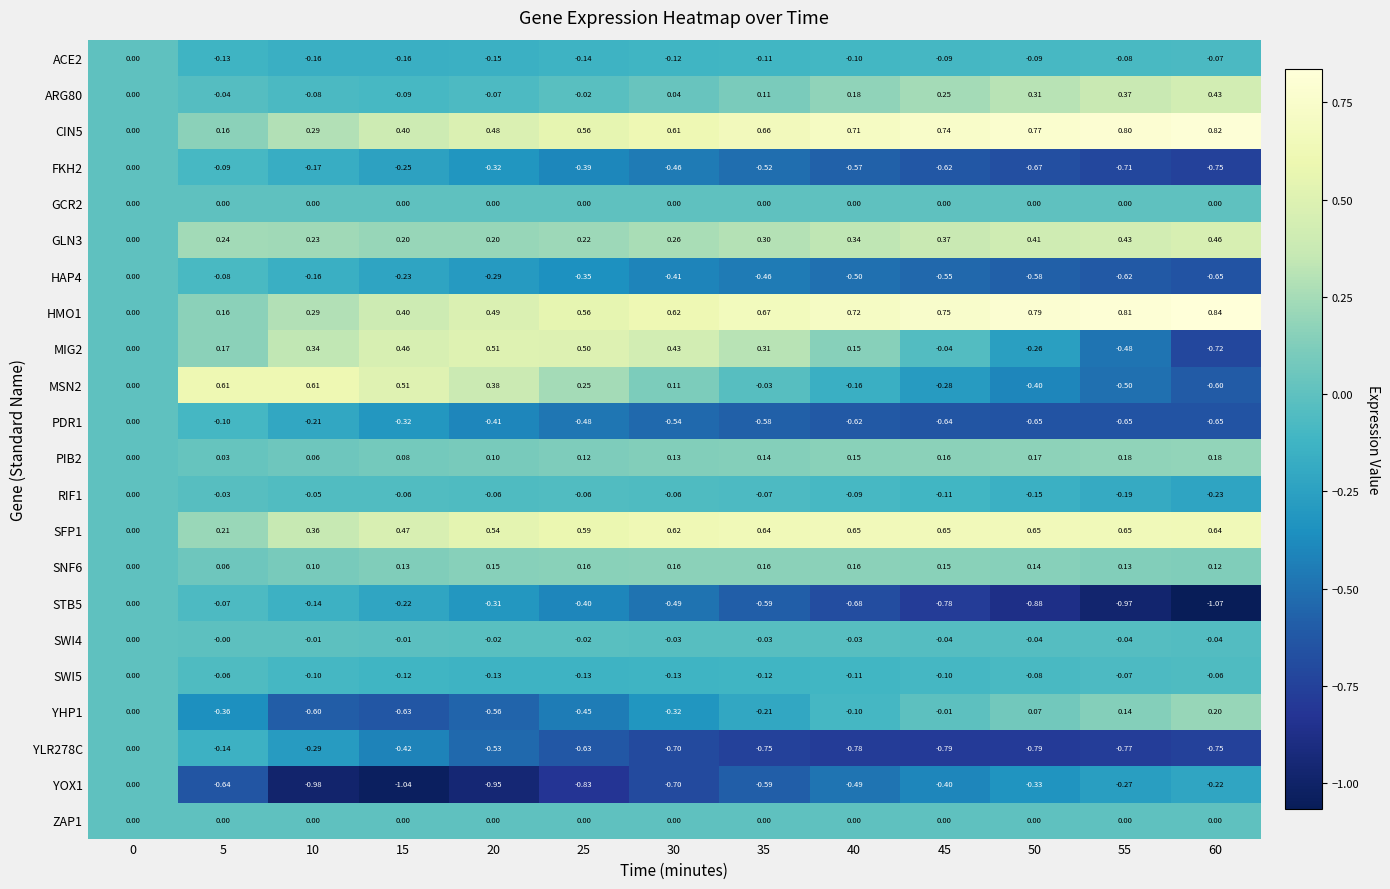

How many values in the YLR278C series are below 0?

12